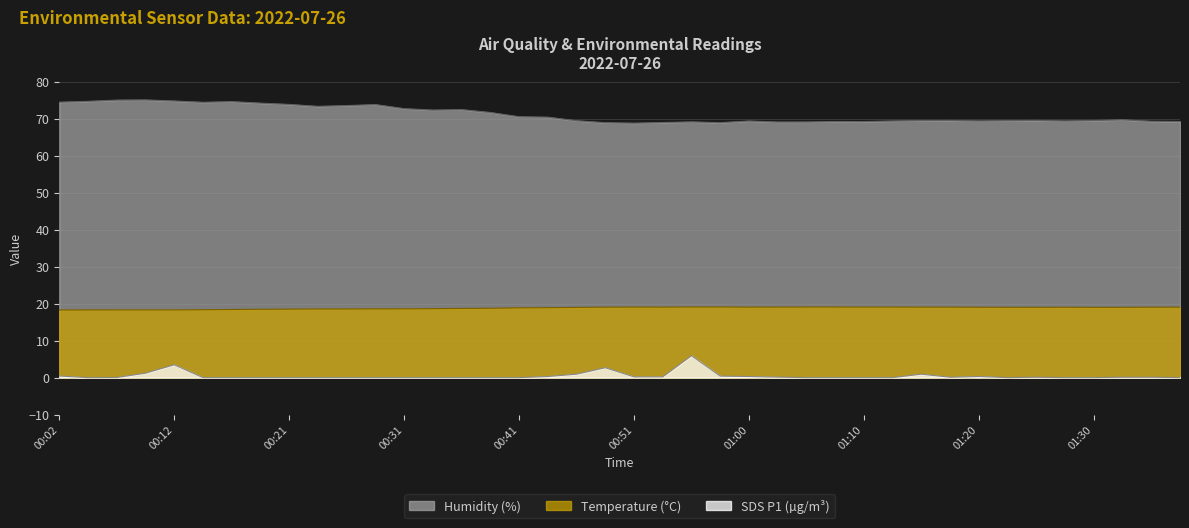

Reading left to right, list all the values displayed in this chart.

SDS_P1: 0.4	0.0	0.0	1.2	3.5	0.0	0.0	0.0	0.0	0.0	0.0	0.0	0.0	0.0	0.0	0.0	0.0	0.3	0.9	2.7	0.2	0.2	5.9	0.4	0.3	0.1	0.0	0.0	0.0	0.0	0.9	0.1	0.3	0.0	0.1	0.0	0.0	0.1	0.1	0.0
BME280_humidity: 74.5	74.8	75.1	75.1	74.8	74.5	74.7	74.3	73.9	73.4	73.6	73.9	72.8	72.4	72.5	71.7	70.6	70.5	69.5	69.0	68.8	69.0	69.2	69.0	69.4	69.2	69.2	69.3	69.3	69.4	69.6	69.6	69.5	69.5	69.6	69.4	69.6	69.8	69.4	69.3
BME280_temperature: 18.3	18.3	18.3	18.3	18.3	18.4	18.4	18.5	18.5	18.6	18.6	18.6	18.6	18.7	18.7	18.8	18.9	18.9	19.0	19.1	19.1	19.1	19.1	19.1	19.1	19.1	19.1	19.1	19.1	19.1	19.1	19.1	19.0	19.0	19.0	19.0	19.0	19.0	19.1	19.1